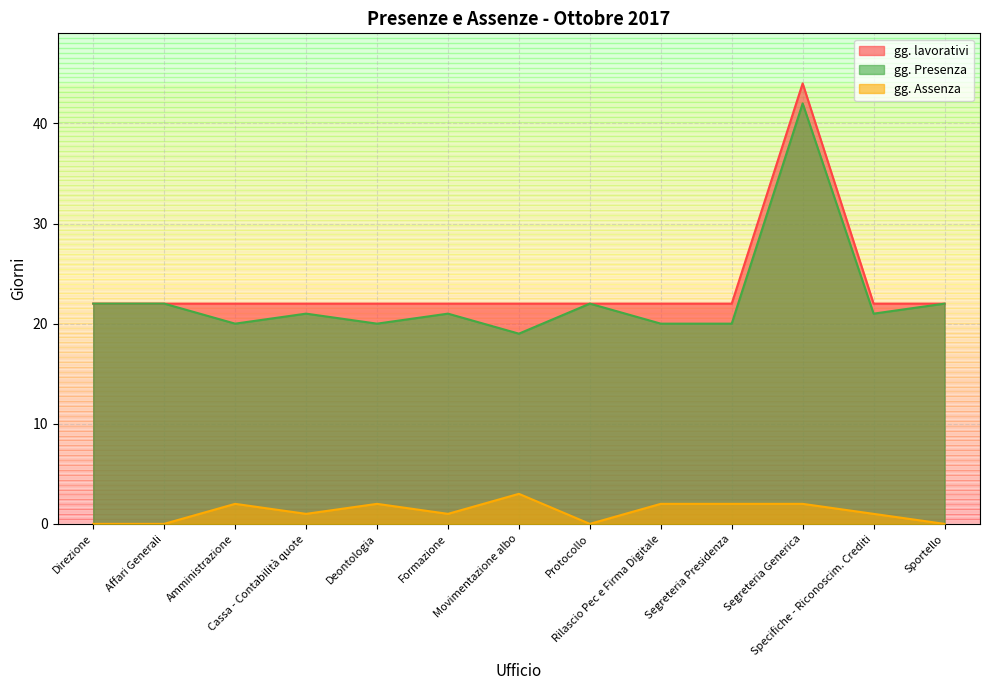

Does the chart display data point markers on the line(s)?

No